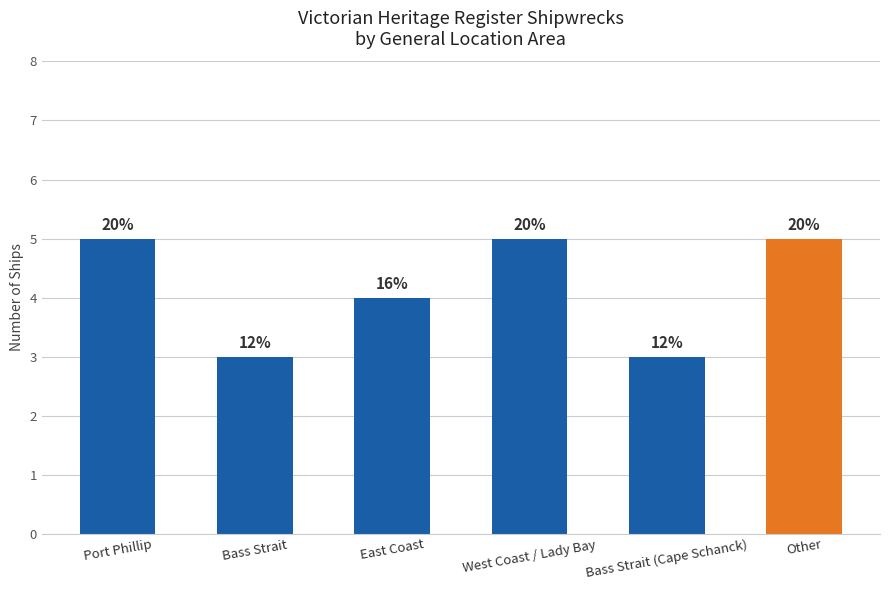

What is the sum of all values?

25